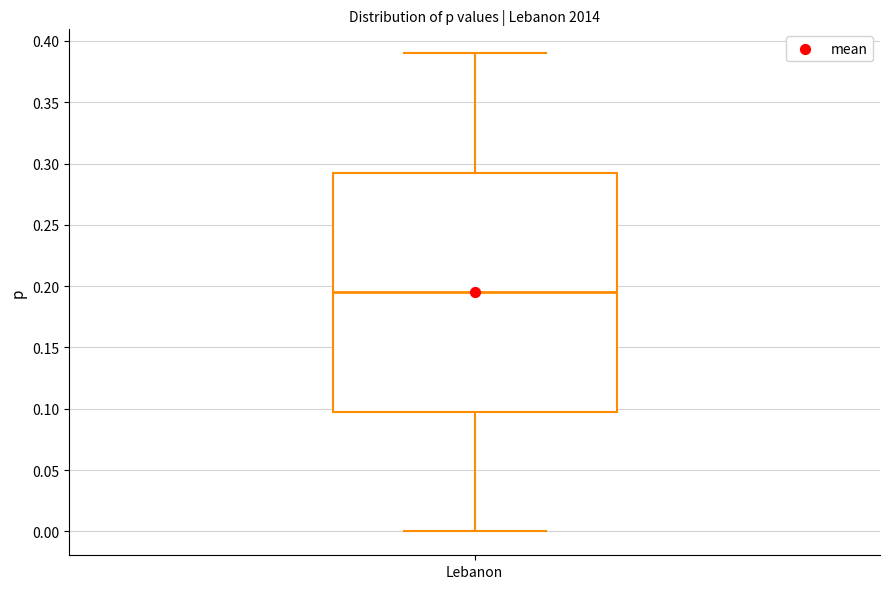

Where does the lower whisker of the box for Lebanon end on the y-axis? The values are not printed on the chart, so give them approximately, as read against the axis.

0.000